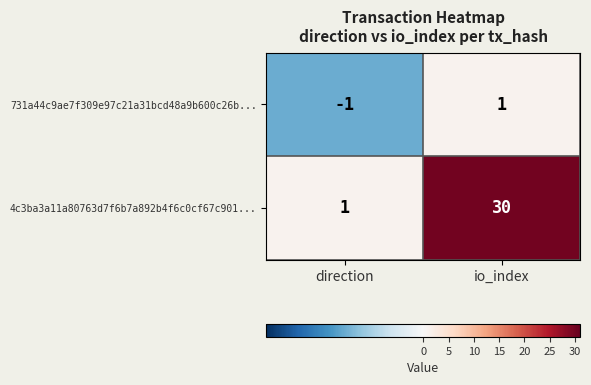

Rank the series by their average value, from highest to lowest.

4c3ba3a11a80763d7f6b7a892b4f6c0cf67c901..., 731a44c9ae7f309e97c21a31bcd48a9b600c26b...